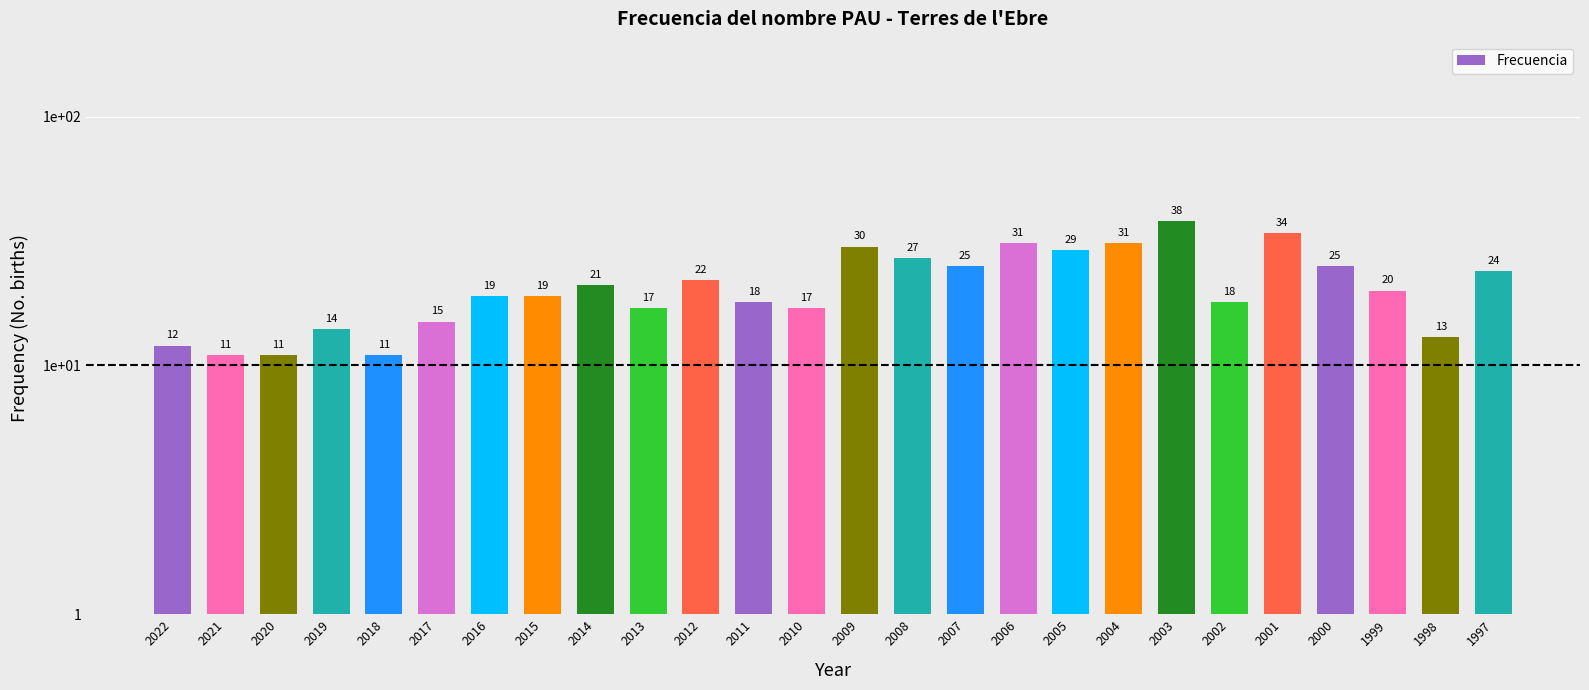

What is the value of the 6th bar from the left?

15